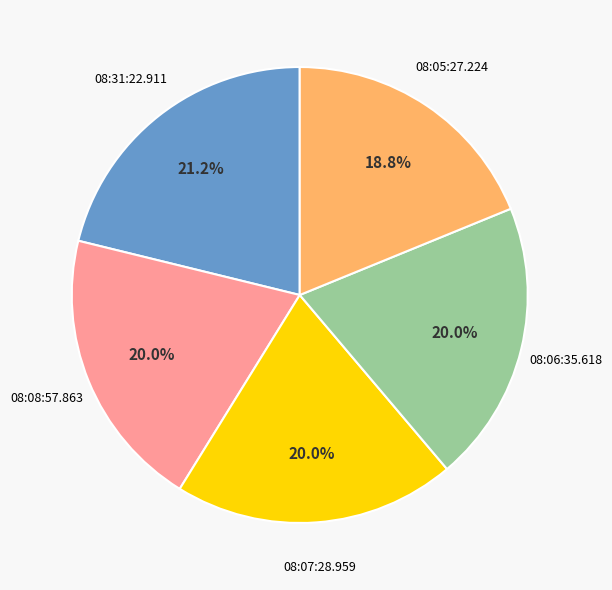

Is there any slice that represents more than half of the pie?

No